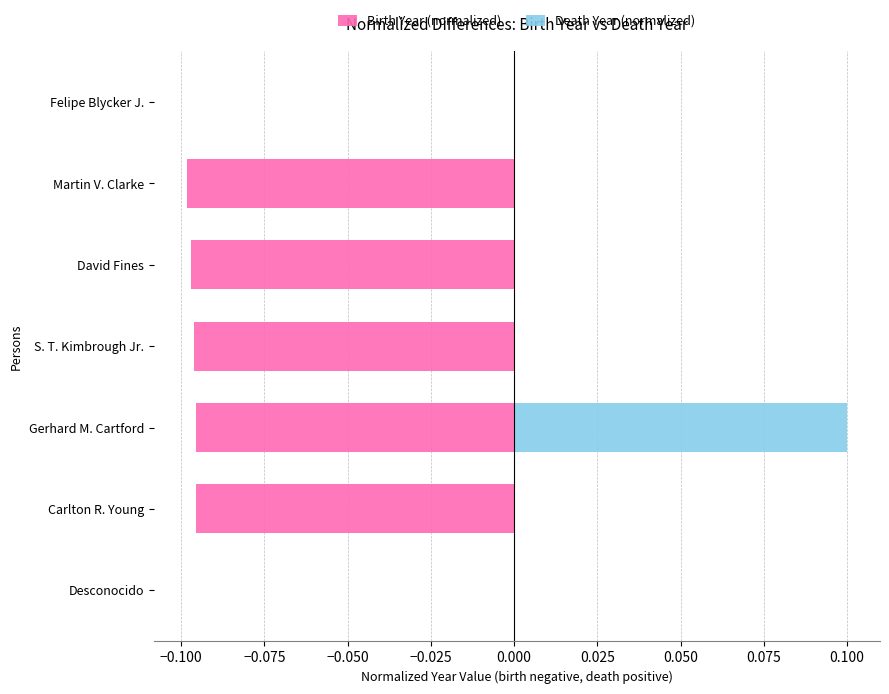

At how many categories does at least one series exceed 0?

1